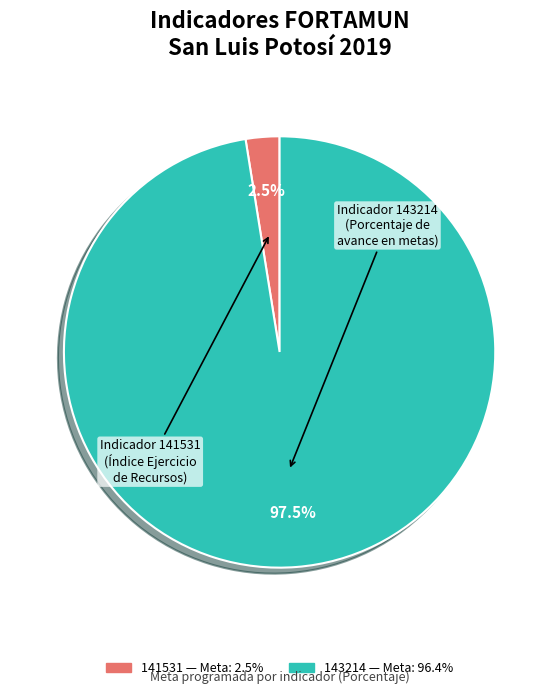

What is the largest slice in the pie chart?

143214